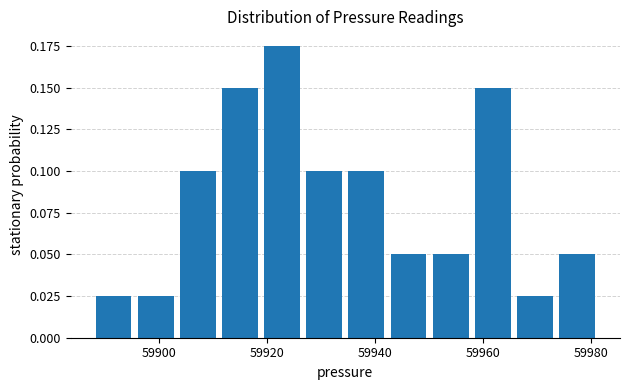

Around what value on the x-axis is the tallest bar? Give the approximate position of its centre, as read against the axis.

59922